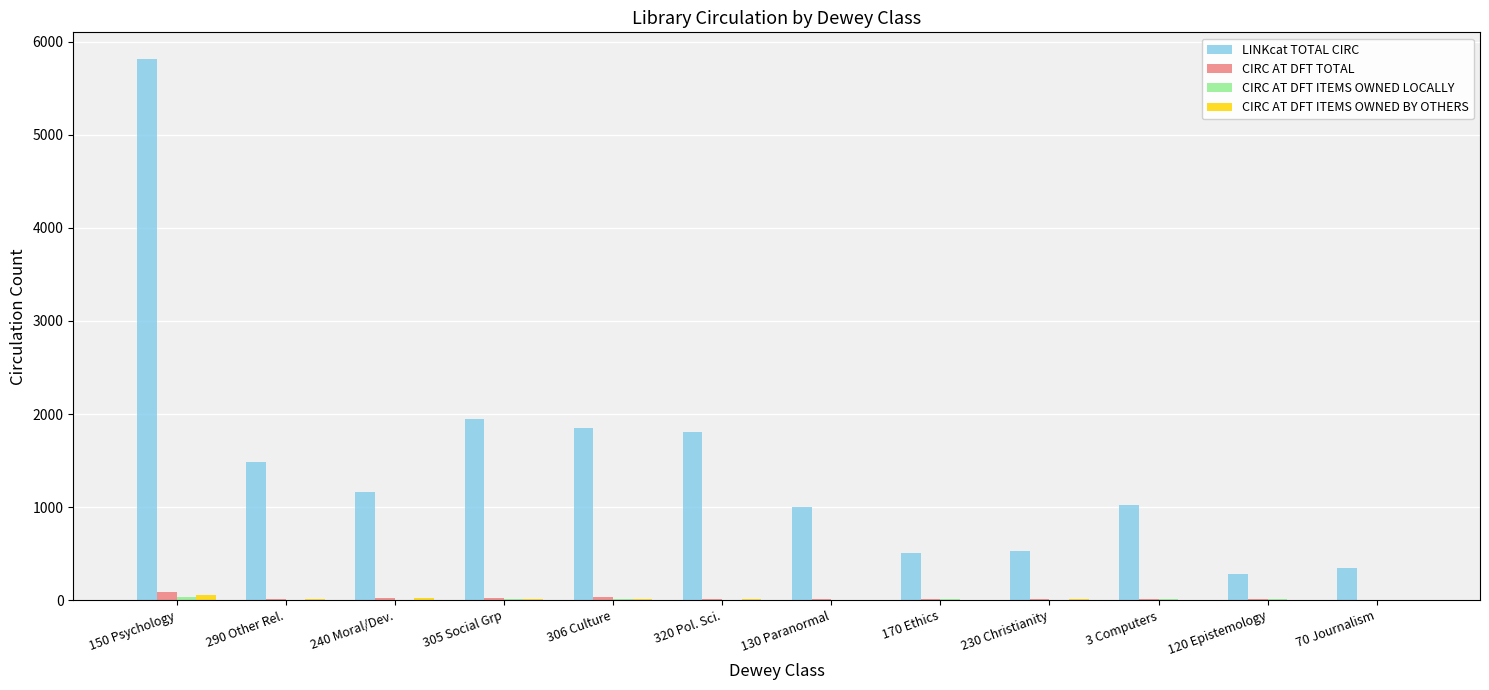

What is the maximum value shown in the chart?

5811